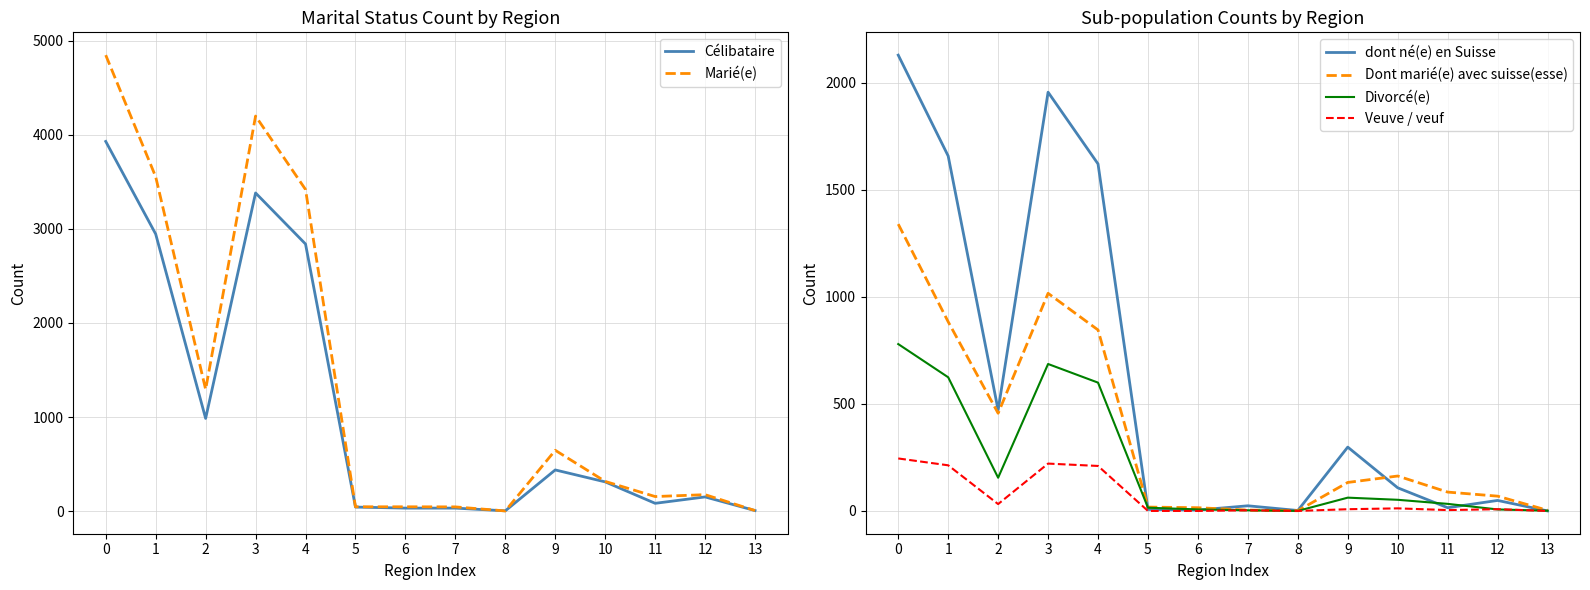

Reading right to left, what are all the values shown in this chart?

Célibataire: 5	150	82	310	437	2	31	31	42	2840	3383	985	2946	3931
Marié(e): 5	174	154	315	646	1	44	45	45	3420	4201	1294	3555	4849
dont né(e) en Suisse: 0	49	15	108	298	2	24	4	7	1620	1955	471	1657	2128
Dont marié(e) avec suisse(esse): 3	69	88	163	133	1	4	15	18	845	1016	456	883	1339
Divorcé(e): 1	7	33	52	62	0	3	7	15	599	686	155	624	779
Veuve / veuf: 0	8	4	12	8	0	3	0	0	210	221	32	213	245